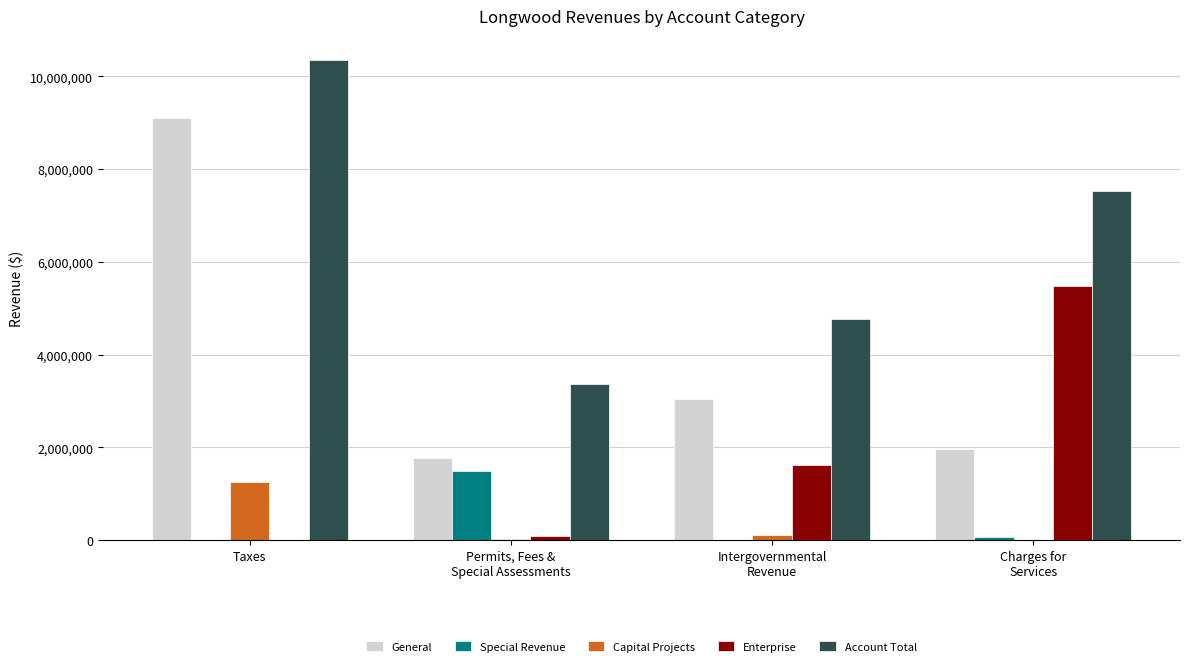

Which series has the largest total across all categories?

Account Total